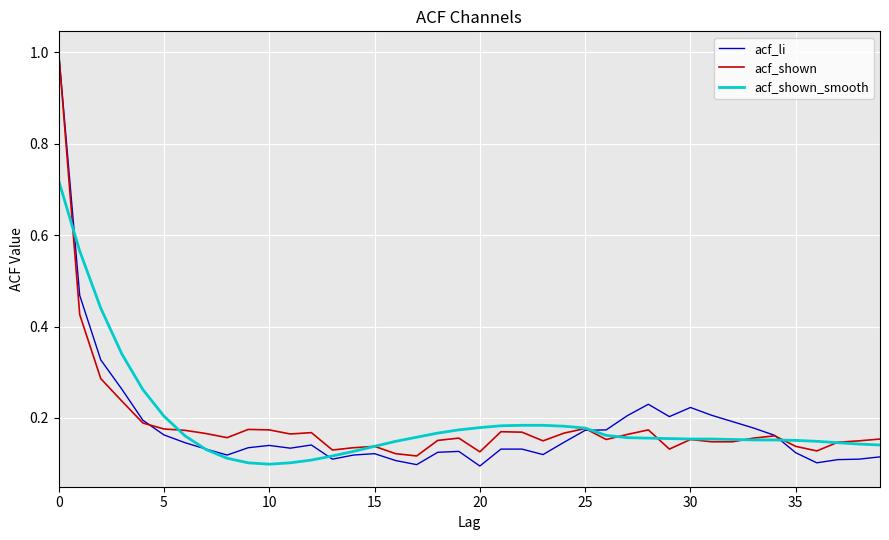

What is the maximum value shown in the chart?

1.0